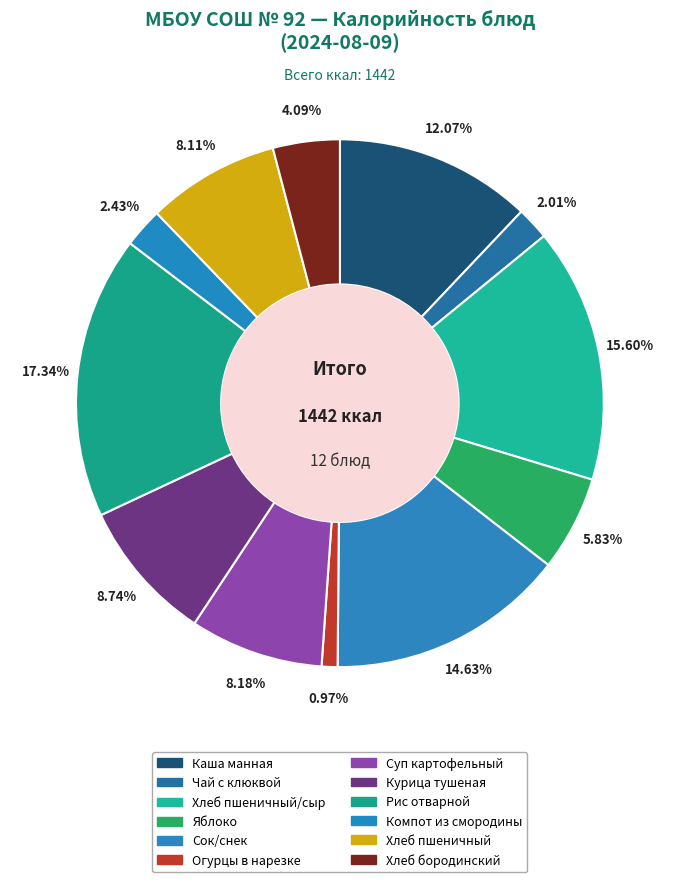

To the nearest percent, what is the difference between the Курица тушеная and Хлеб пшеничный/сыр slice percentages?

7%